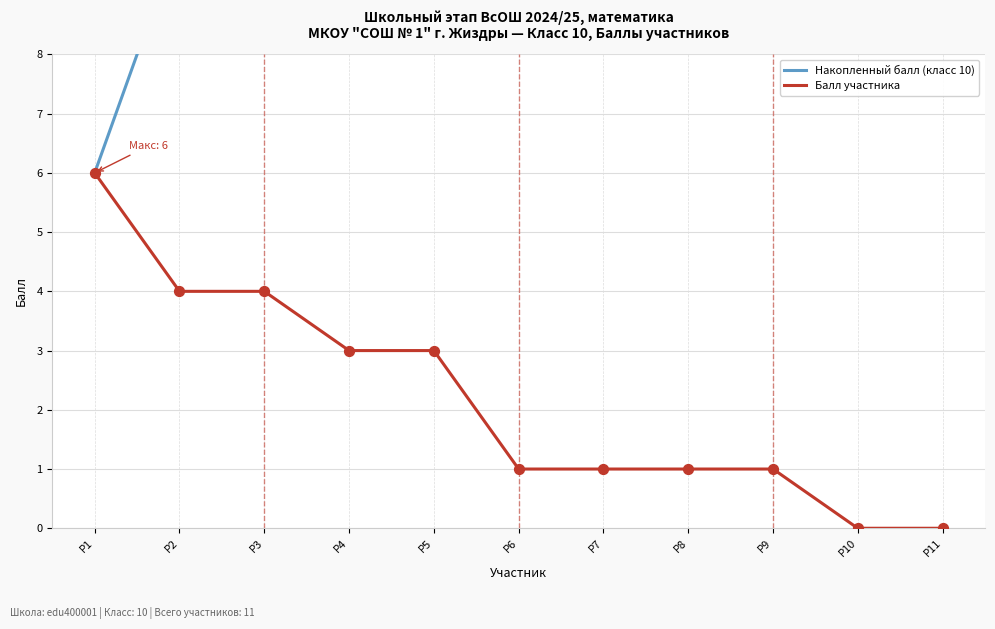

At which category is the sum across all series the highest?

P9